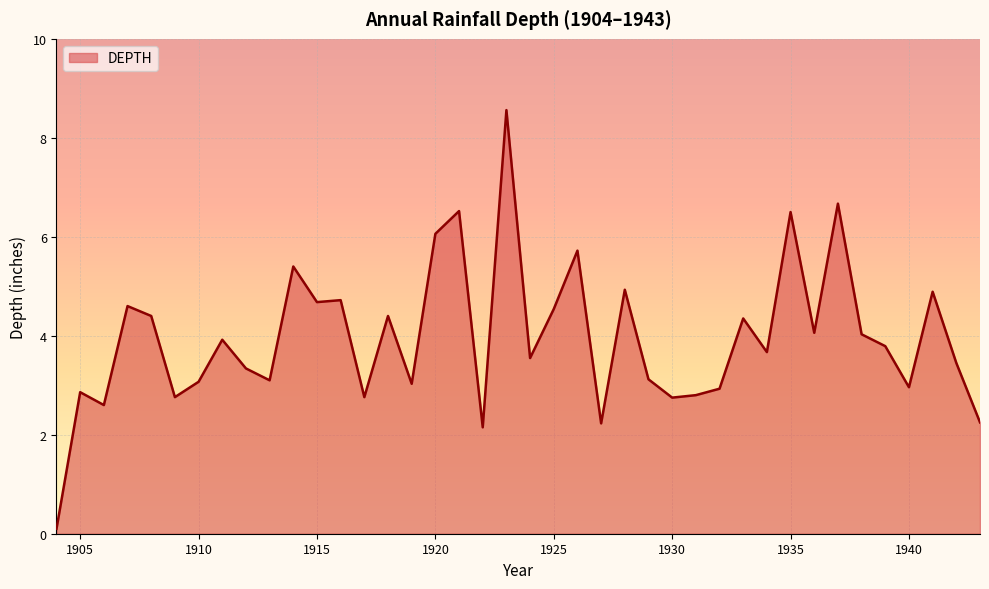

What is the maximum value shown in the chart?

8.6